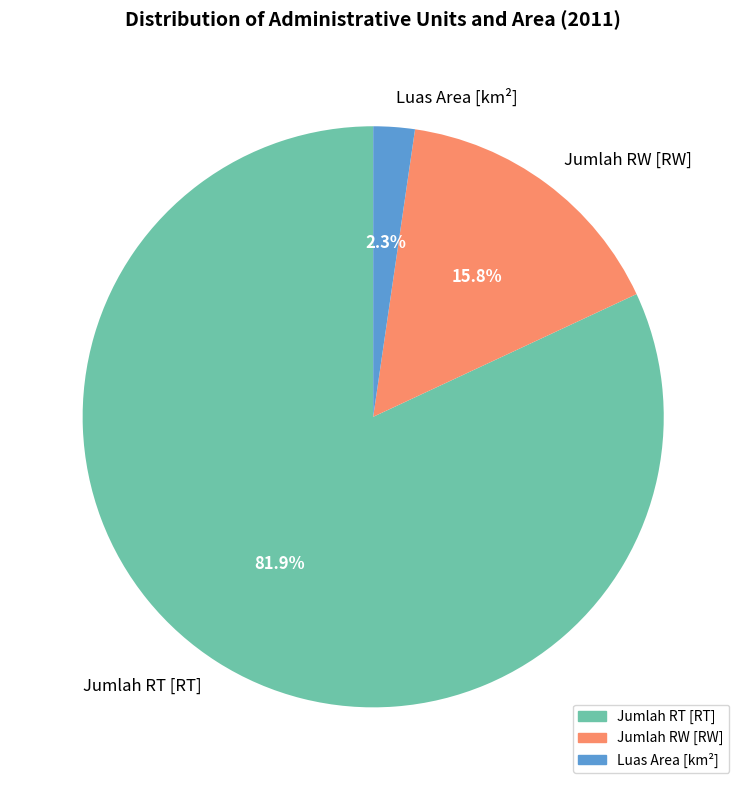

Combined, do Luas Area [km²] and Jumlah RT [RT] account for over 50%?

Yes